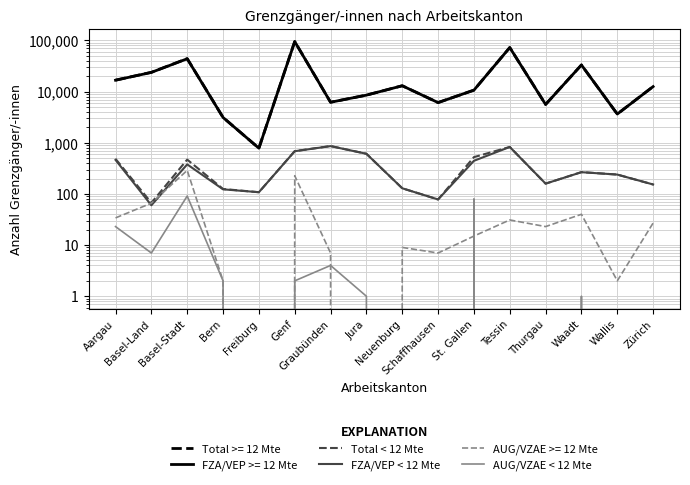

Is the value of Total < 12 Mte at Jura greater than the value of FZA/VEP < 12 Mte at Neuenburg?

Yes